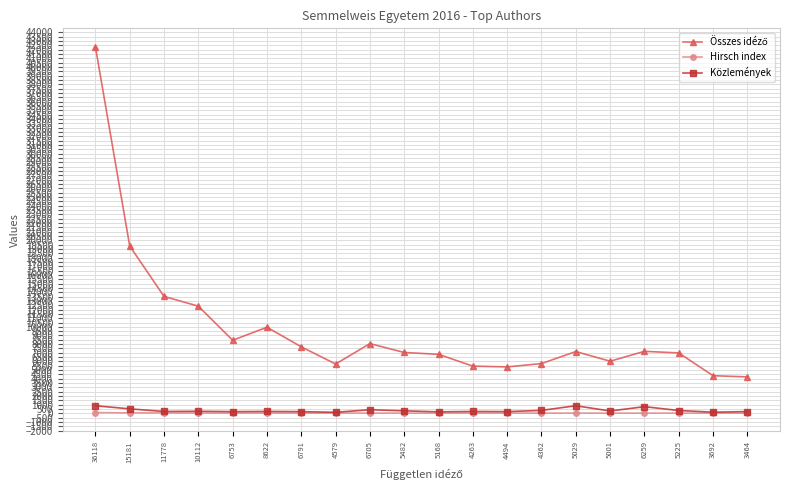

What is the maximum value shown in the chart?

42337